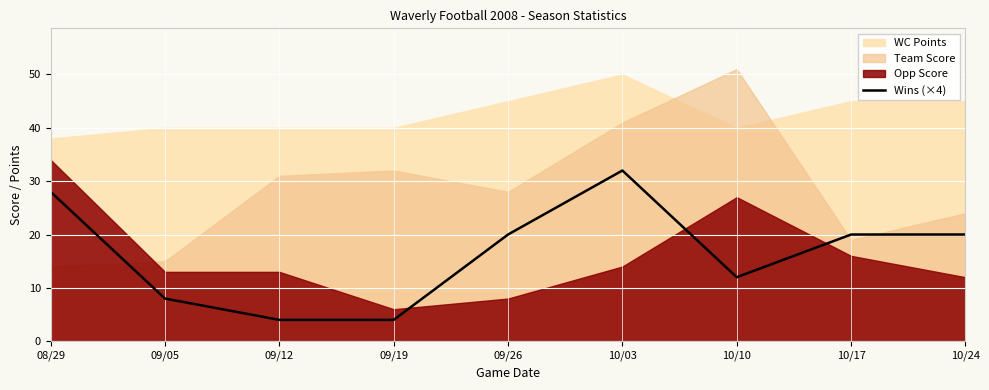

Is it true that Wins (×4) equals 28 at 08/29?

True